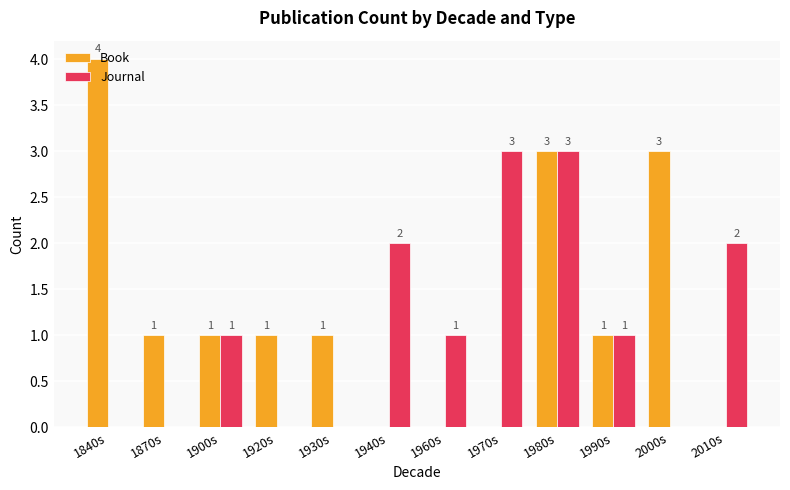

How many data points does each series have?

12